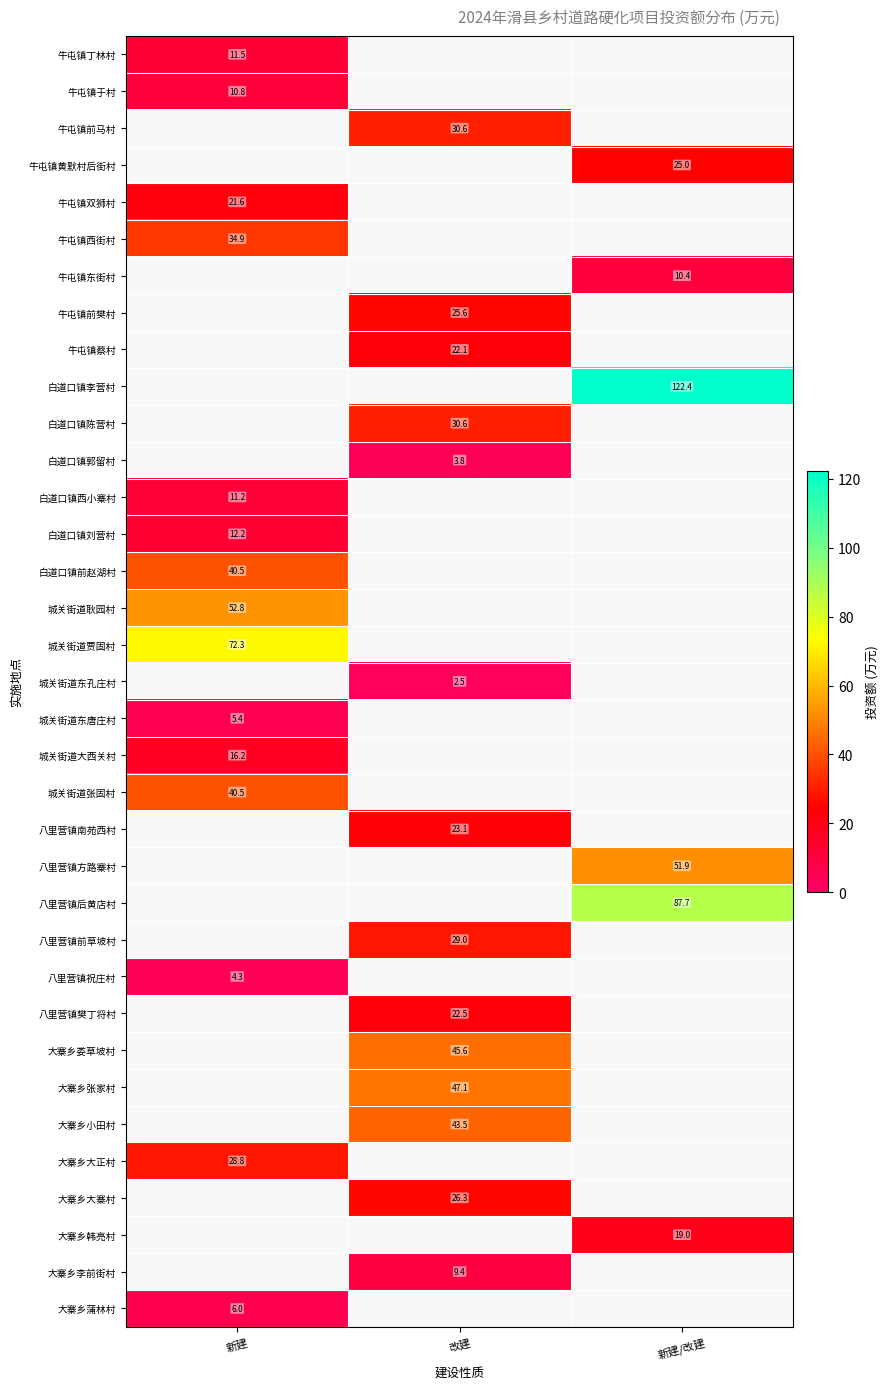

The value of 八里营镇祝庄村 at 新建 is 4.3. True or false?

True